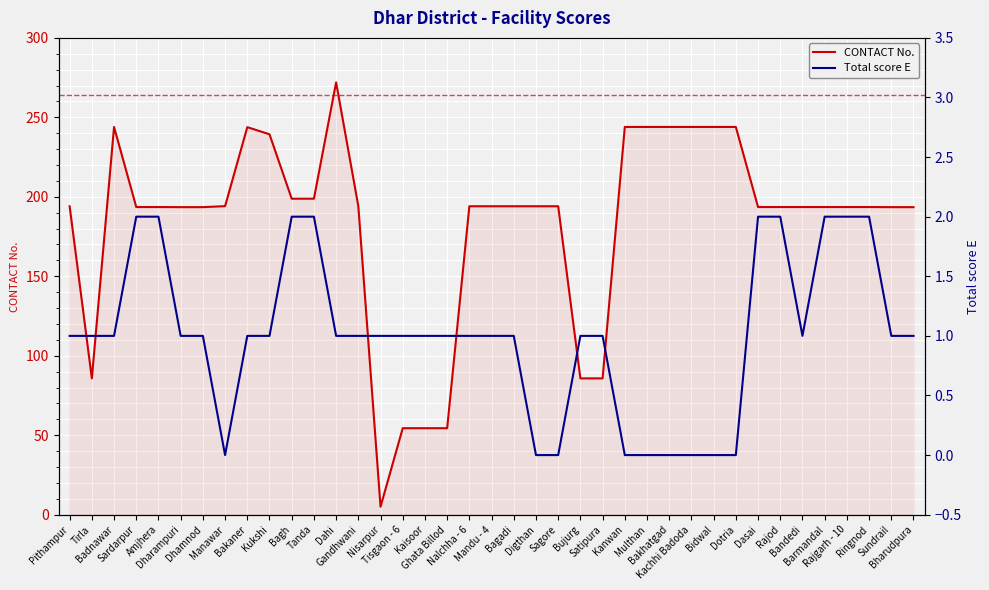

Rank the series by their maximum value, from highest to lowest.

CONTACT No., Total score E